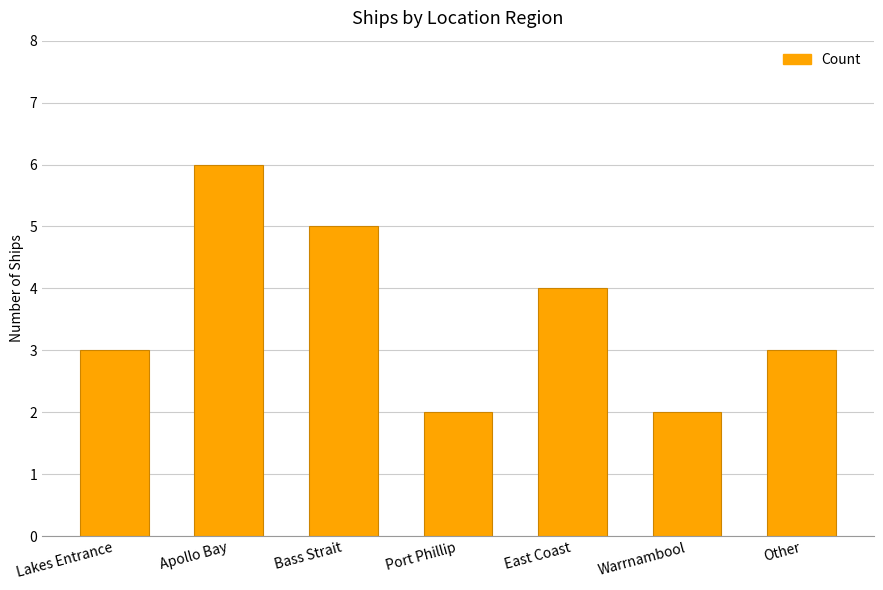

Between Warrnambool and Other, which is larger?

Other